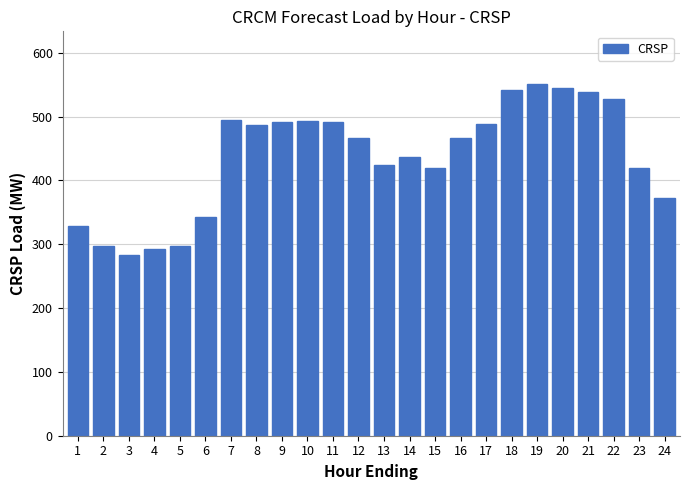

The value at 16 is 94. True or false?

False